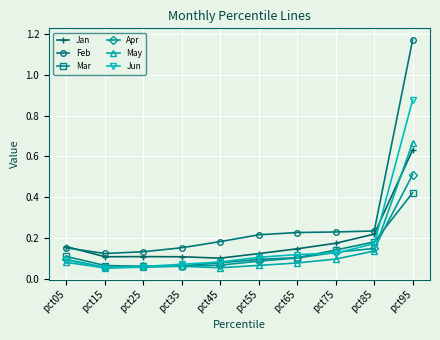

Count the Mar values in the range 0 to 1.

10